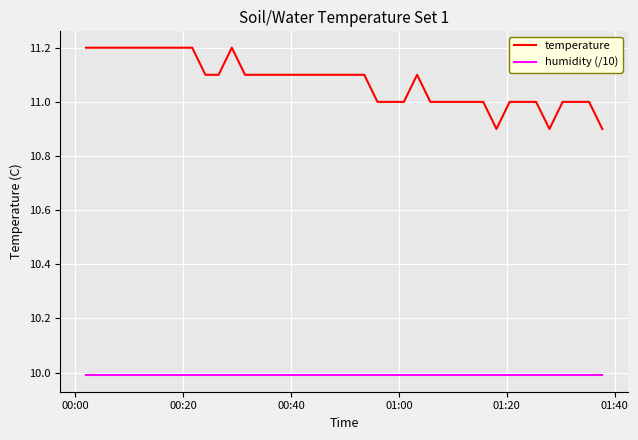

Reading right to left, extract all data points from this chart.

temperature: 10.9	11.0	11.0	11.0	10.9	11.0	11.0	11.0	10.9	11.0	11.0	11.0	11.0	11.0	11.1	11.0	11.0	11.0	11.1	11.1	11.1	11.1	11.1	11.1	11.1	11.1	11.1	11.1	11.2	11.1	11.1	11.2	11.2	11.2	11.2	11.2	11.2	11.2	11.2	11.2
humidity (/10): 10.0	10.0	10.0	10.0	10.0	10.0	10.0	10.0	10.0	10.0	10.0	10.0	10.0	10.0	10.0	10.0	10.0	10.0	10.0	10.0	10.0	10.0	10.0	10.0	10.0	10.0	10.0	10.0	10.0	10.0	10.0	10.0	10.0	10.0	10.0	10.0	10.0	10.0	10.0	10.0